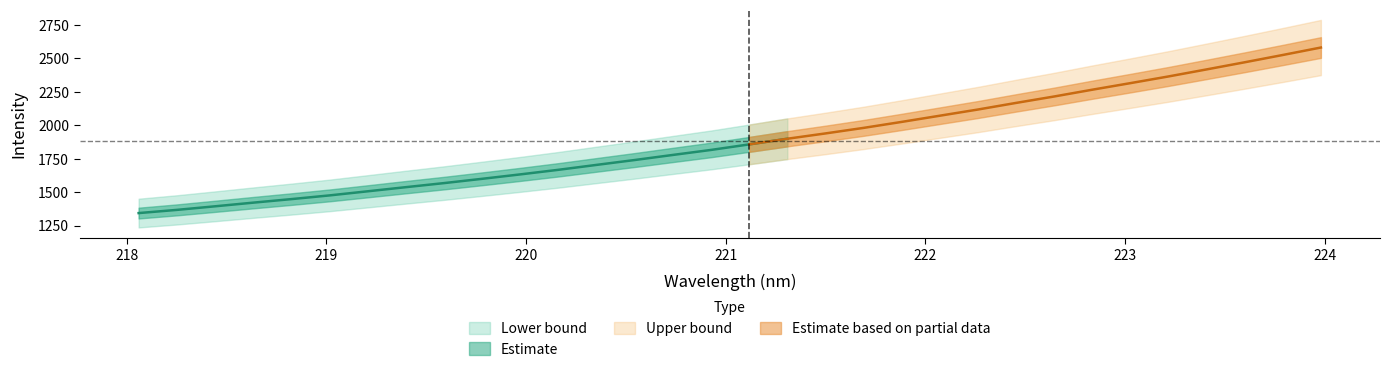

How many values in the x series are below 221?

16